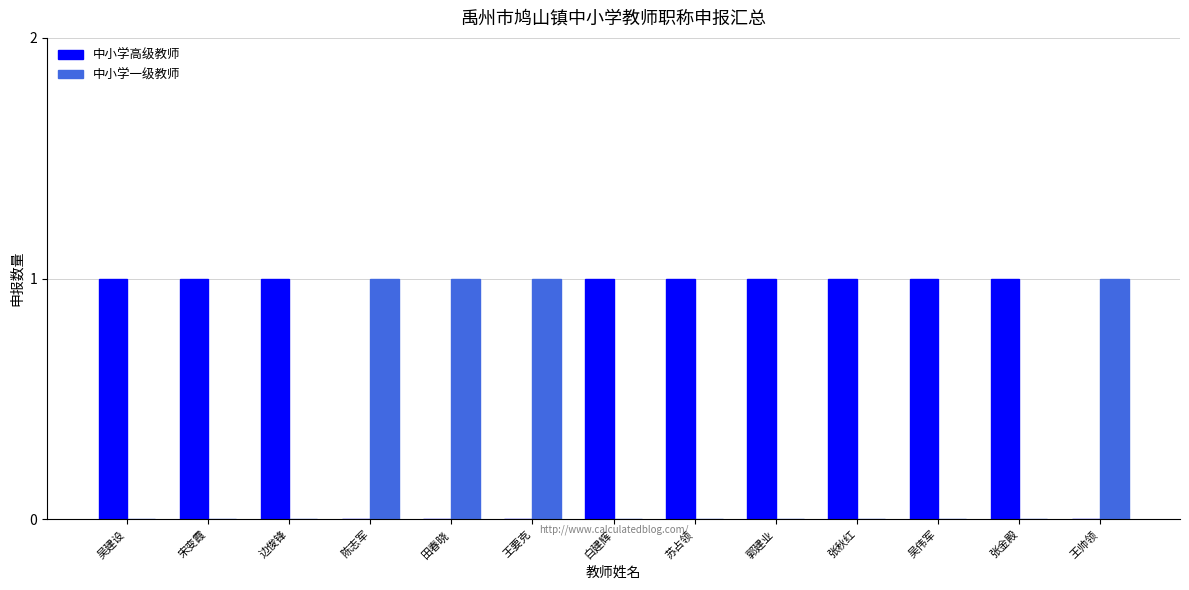

The value of 中小学一级教师 at 边俊锋 is 0. True or false?

True